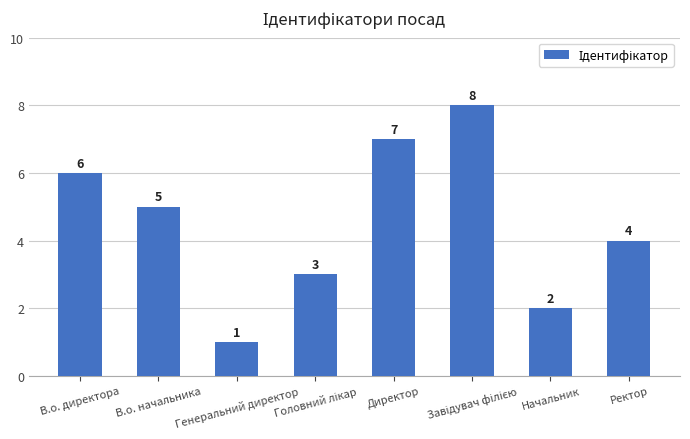

What is the sum of all values?

36